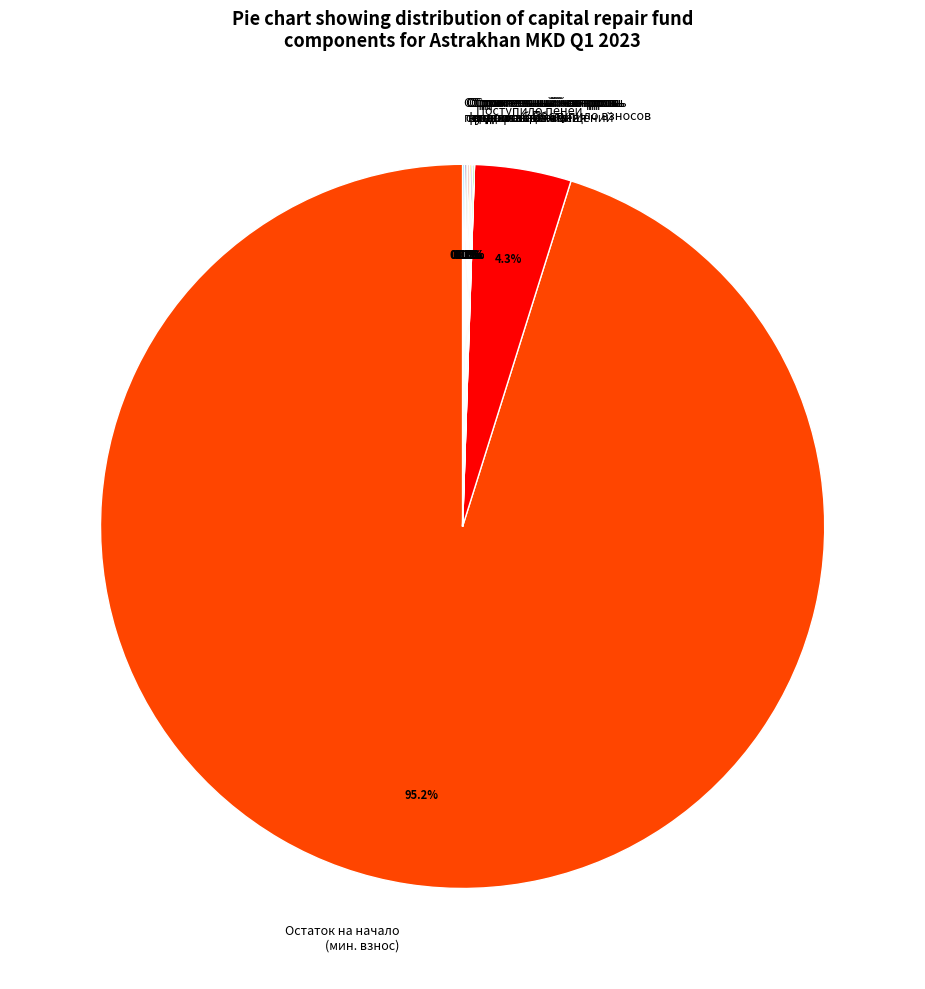

Is there any slice that represents more than half of the pie?

Yes